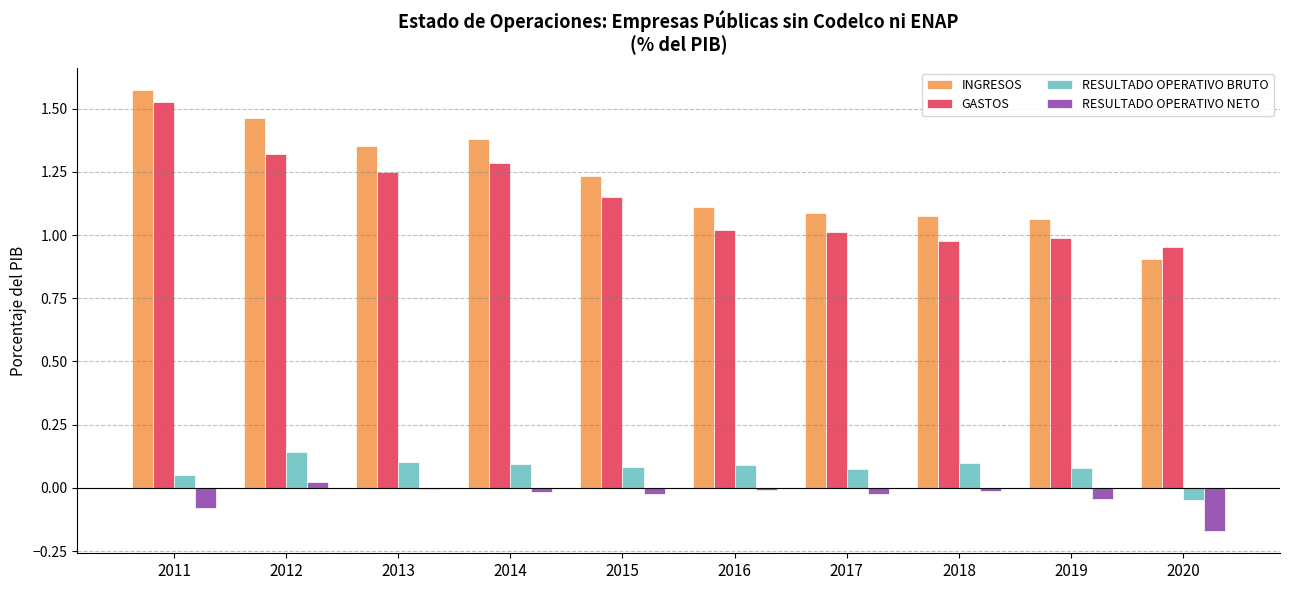

Which series has the largest total across all categories?

INGRESOS